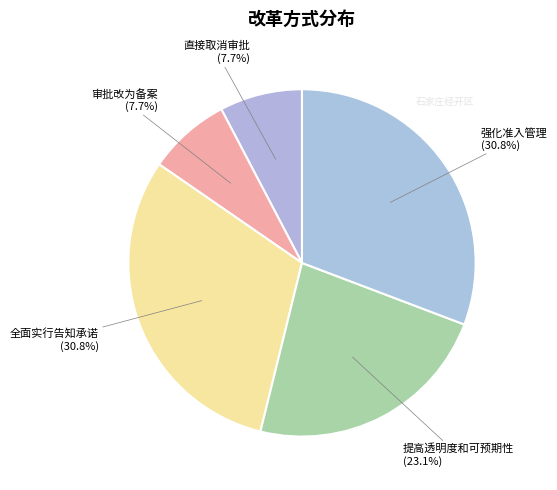

Is it true that 审批改为备案 is 1% of the pie?

False